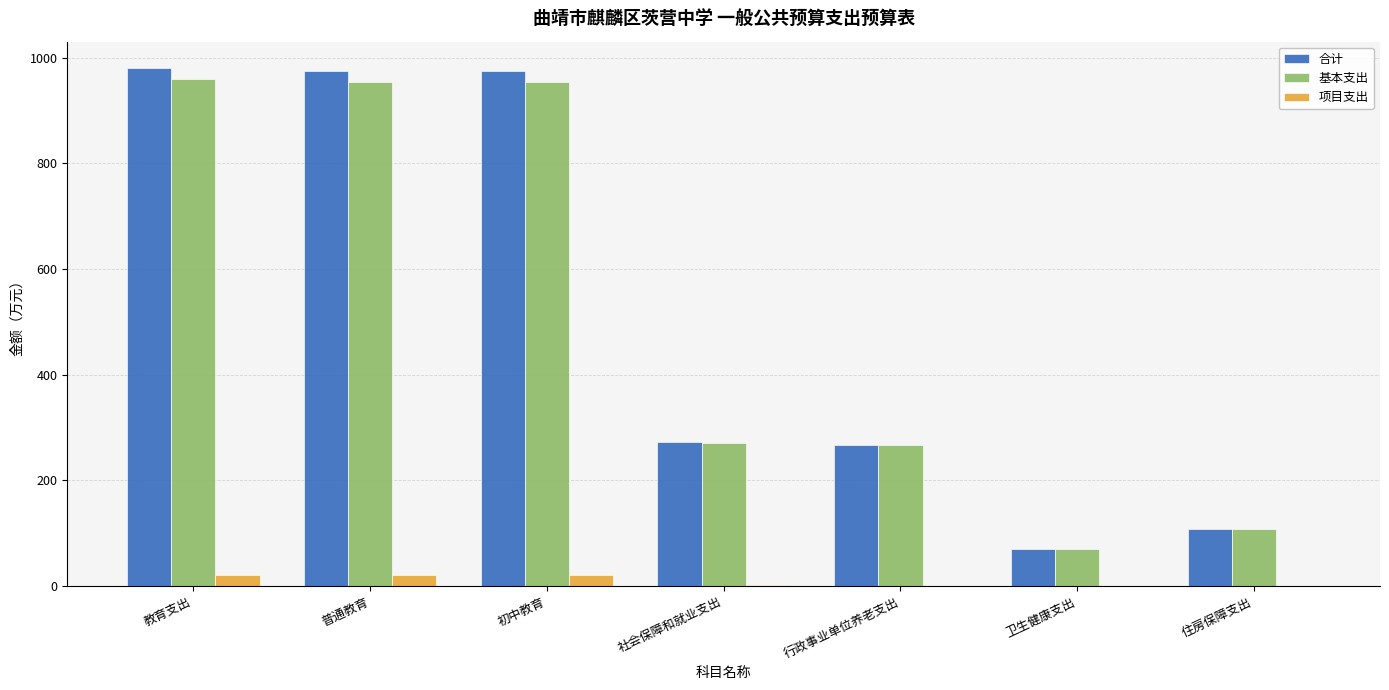

What is the difference between the 基本支出 values at 社会保障和就业支出 and 卫生健康支出?

199.9